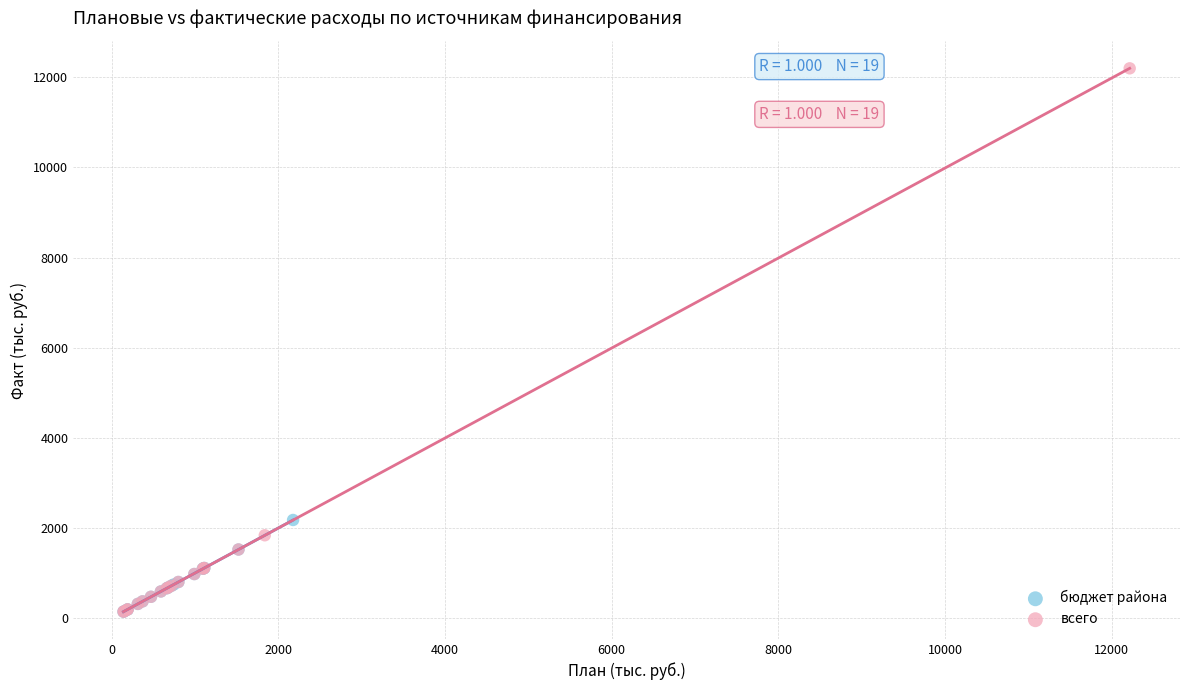

Which series has the widest spread of Y values?

всего